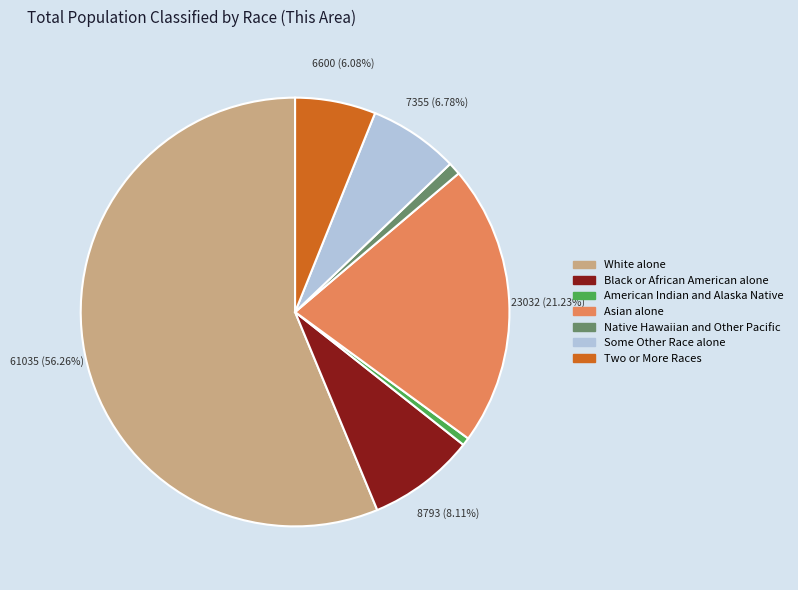

Which slice is the largest?

White alone